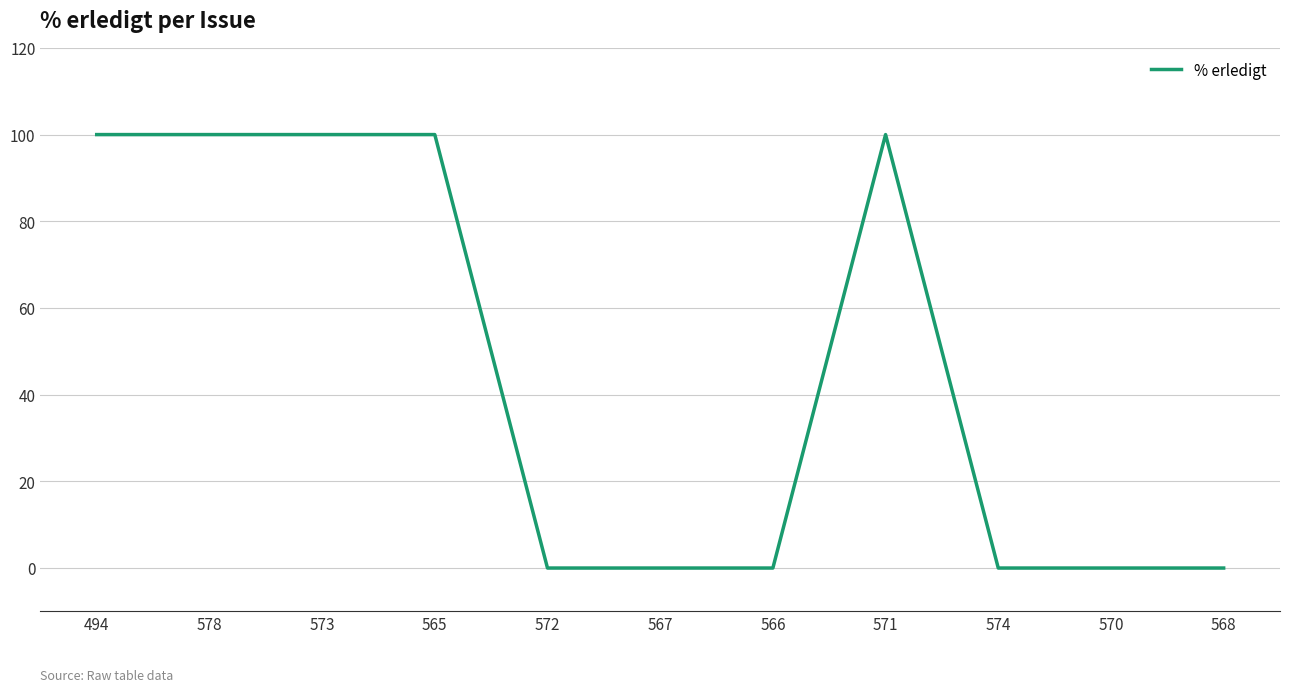

Read the value at 578.

100